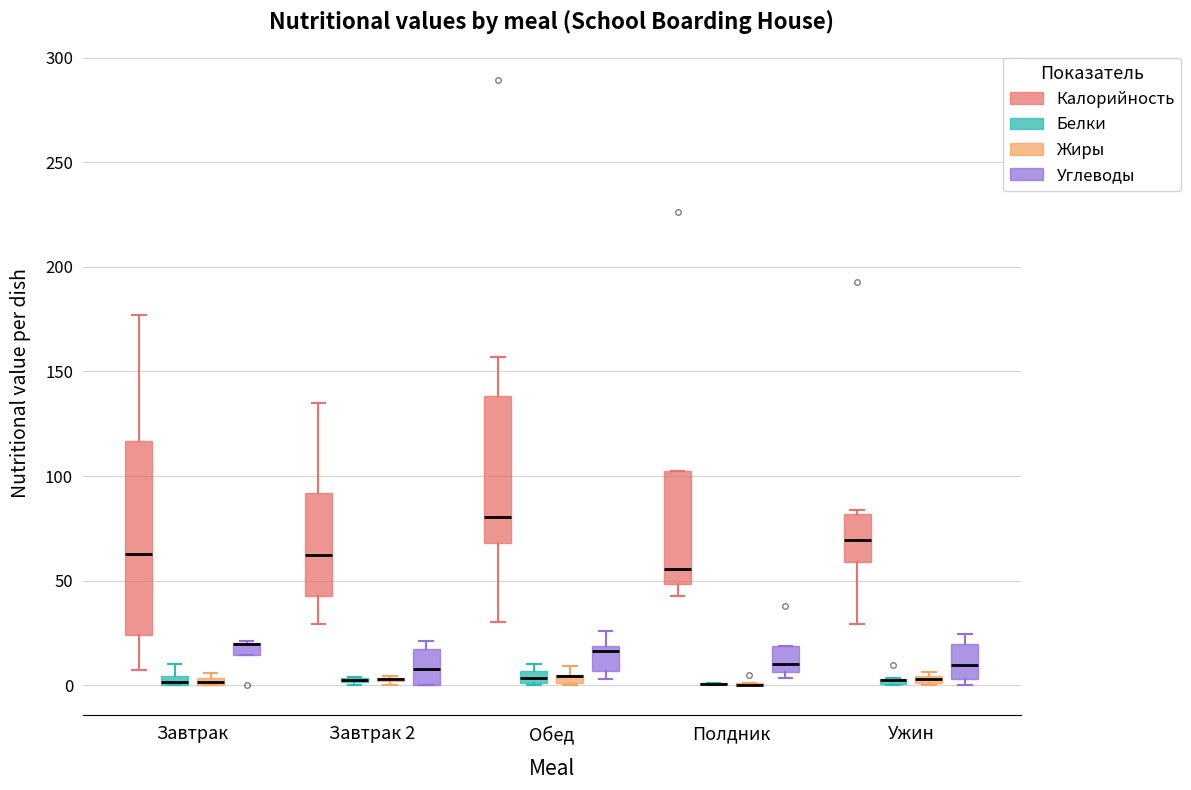

Comparing the boxes themselves (not the whiskers), which one is the tallest?

Завтрак (Калорийность)